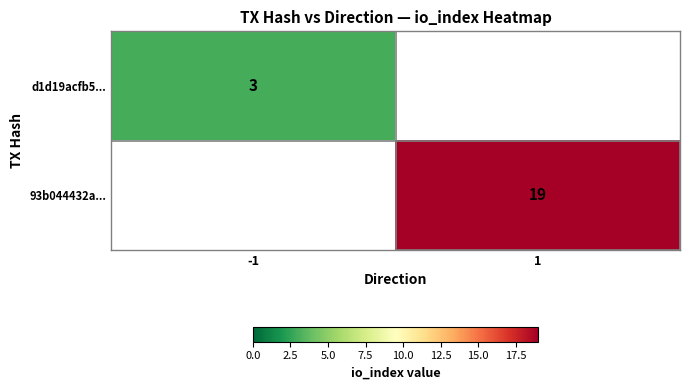

Is it true that d1d19acfb5... equals 3 at -1?

True